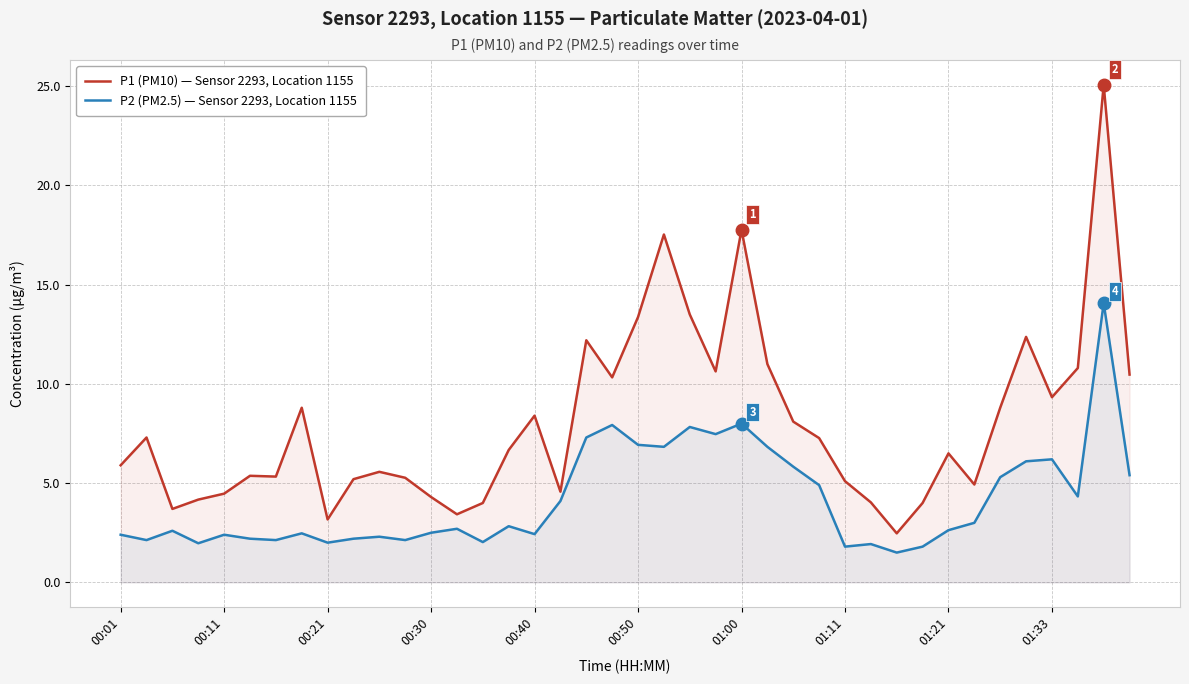

How many values in the P1 (PM10) — Sensor 2293, Location 1155 series are below 6?

19